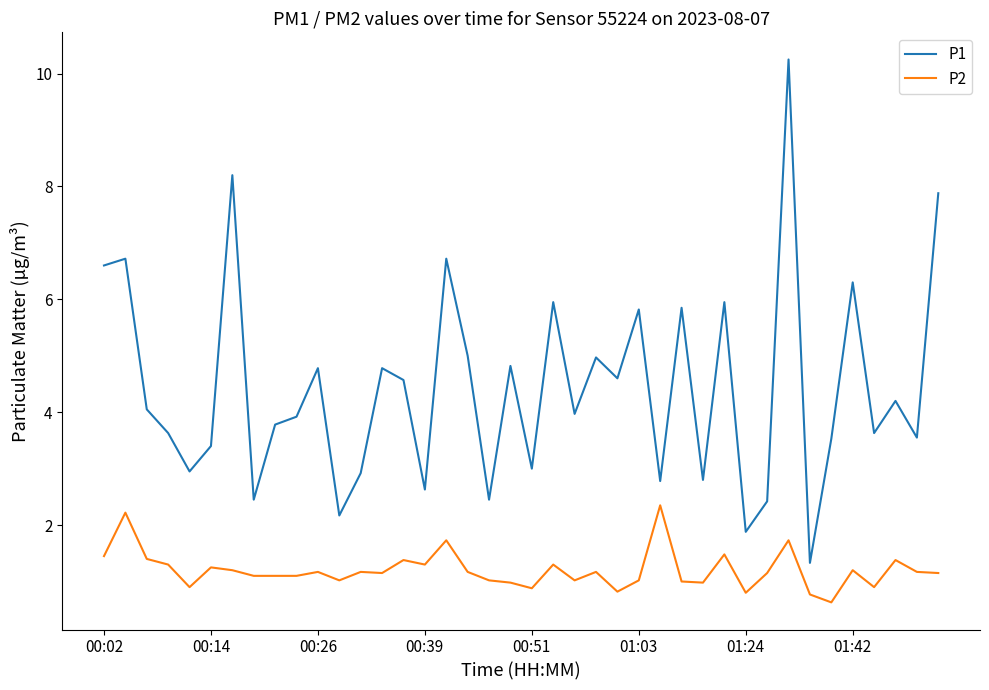

Which series has the largest range (max minus min)?

P1